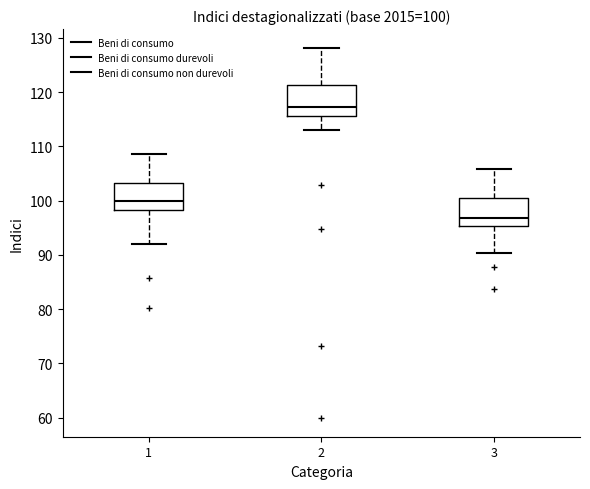

Which box's median line is the highest?

2